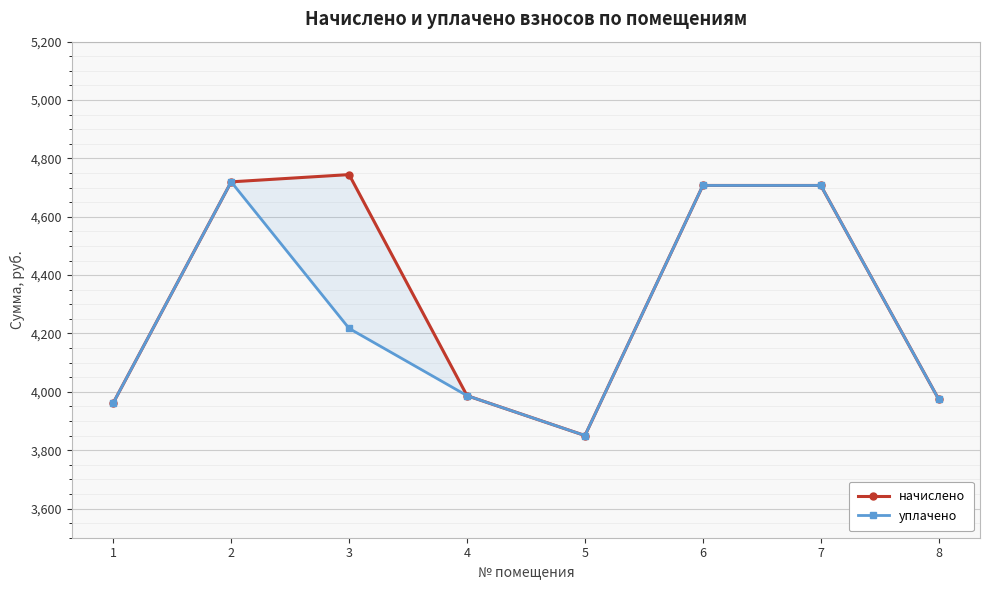

What is the value of the начислено point at the 5th from the left?

3850.2